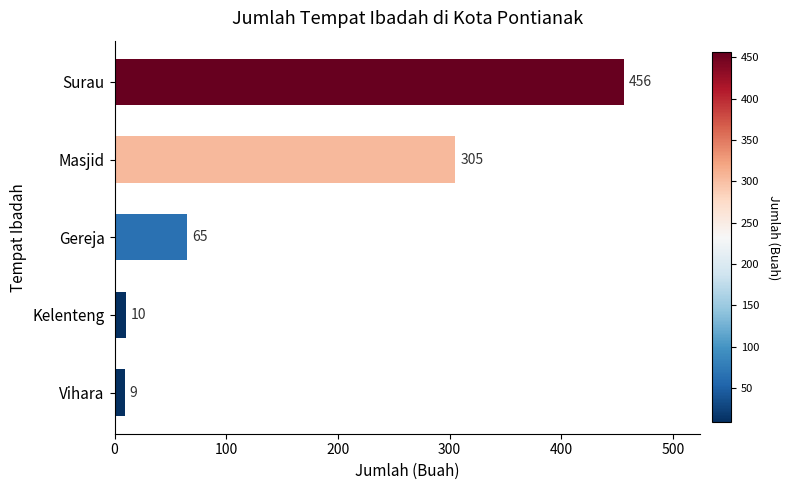

Count the number of categories in the chart.

5